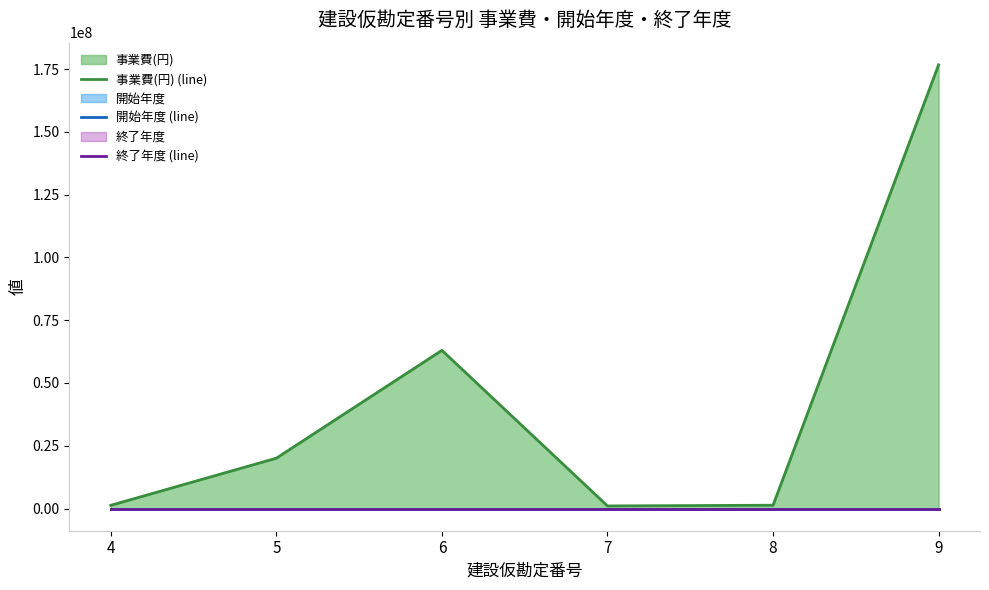

True or false: 事業費(円) (line) has more than 0 interior local peaks.

True